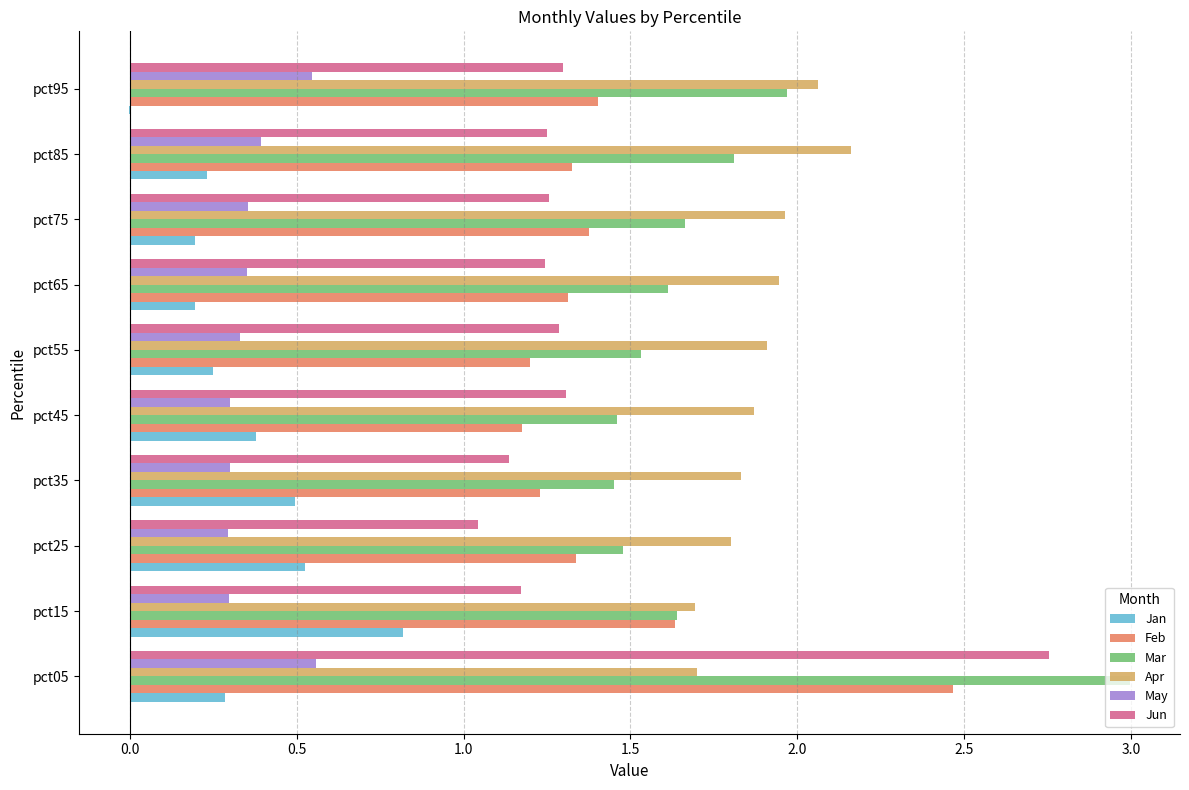

At which label does Jan reach its peak?

pct15